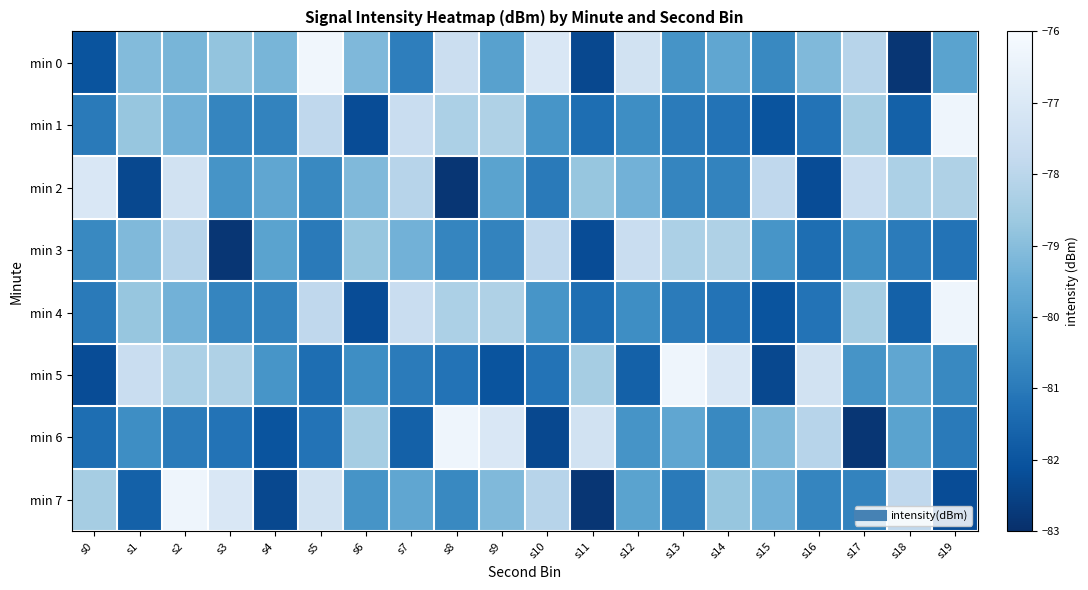

What is the difference between the highest and lowest values at s10?

5.3